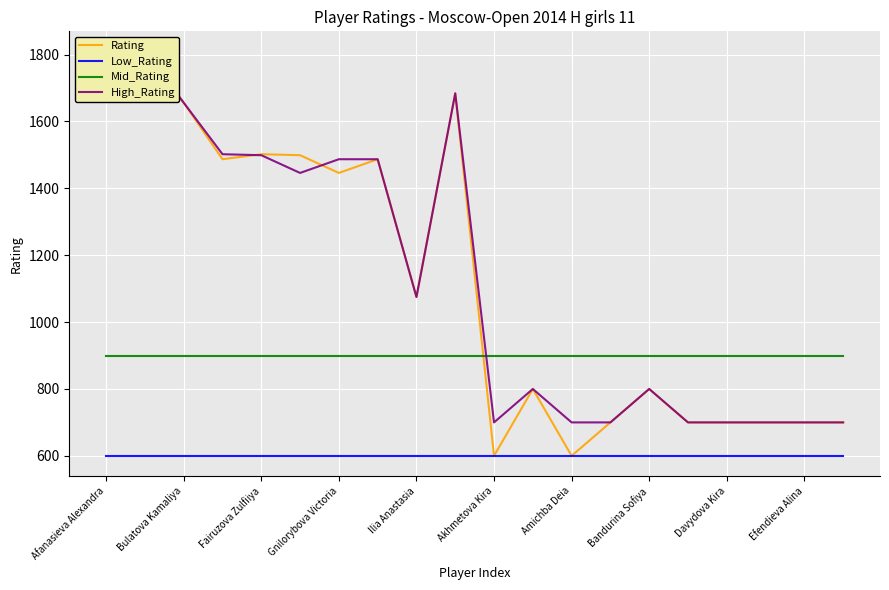

What are all the series names shown in the legend?

Rating, Low_Rating, Mid_Rating, High_Rating